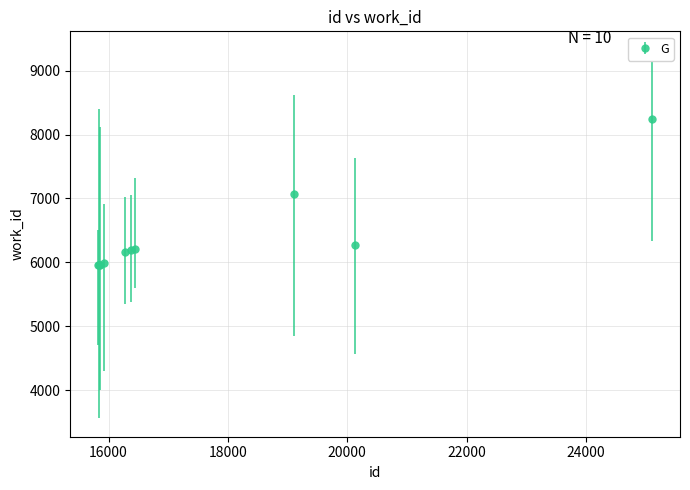

What is the greatest value displayed?

8245